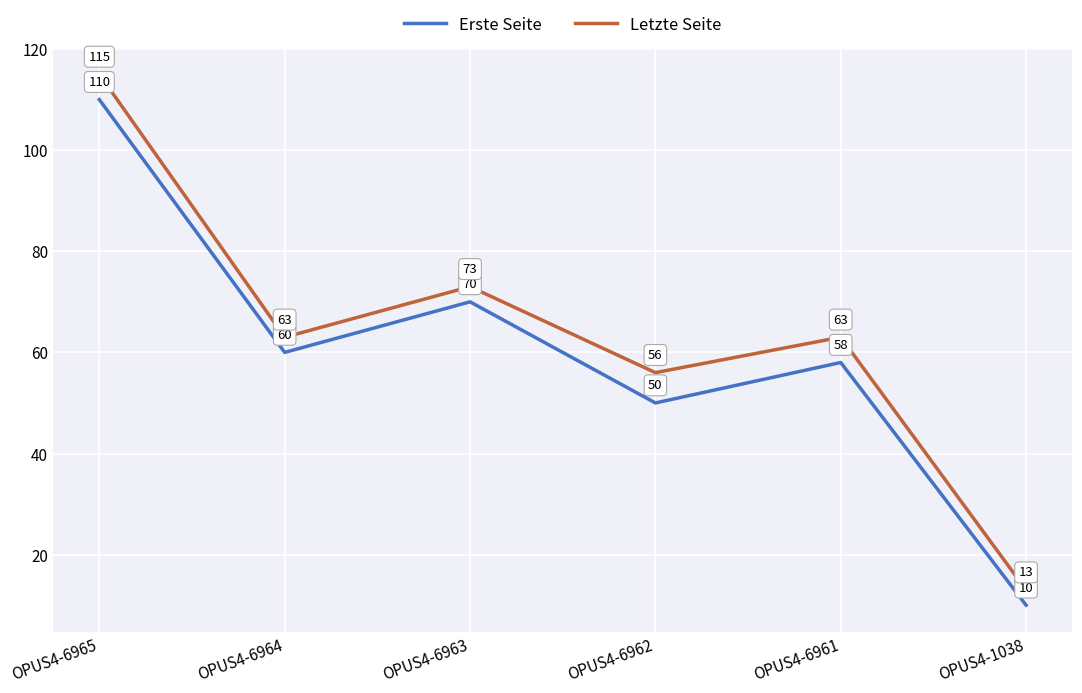

Reading left to right, extract all data points from this chart.

Erste Seite: OPUS4-6965=110	OPUS4-6964=60	OPUS4-6963=70	OPUS4-6962=50	OPUS4-6961=58	OPUS4-1038=10
Letzte Seite: OPUS4-6965=115	OPUS4-6964=63	OPUS4-6963=73	OPUS4-6962=56	OPUS4-6961=63	OPUS4-1038=13